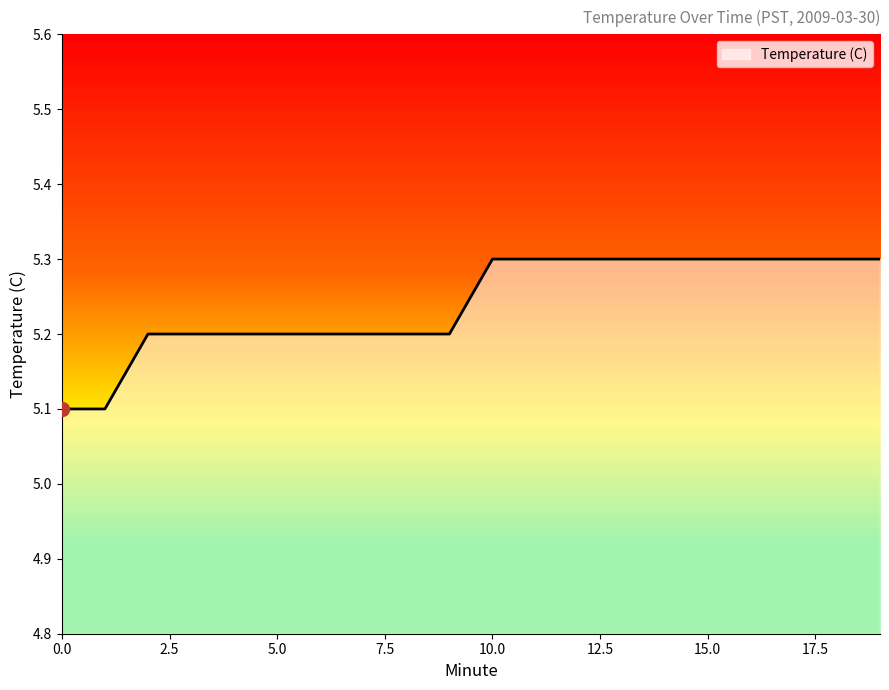

What is the minimum value shown in the chart?

5.1